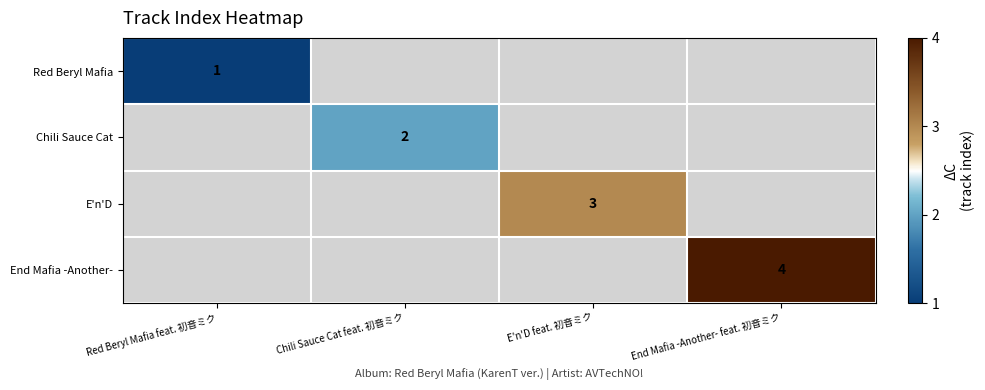

The E'n'D series shows 2 at E'n'D feat. 初音ミク. True or false?

False